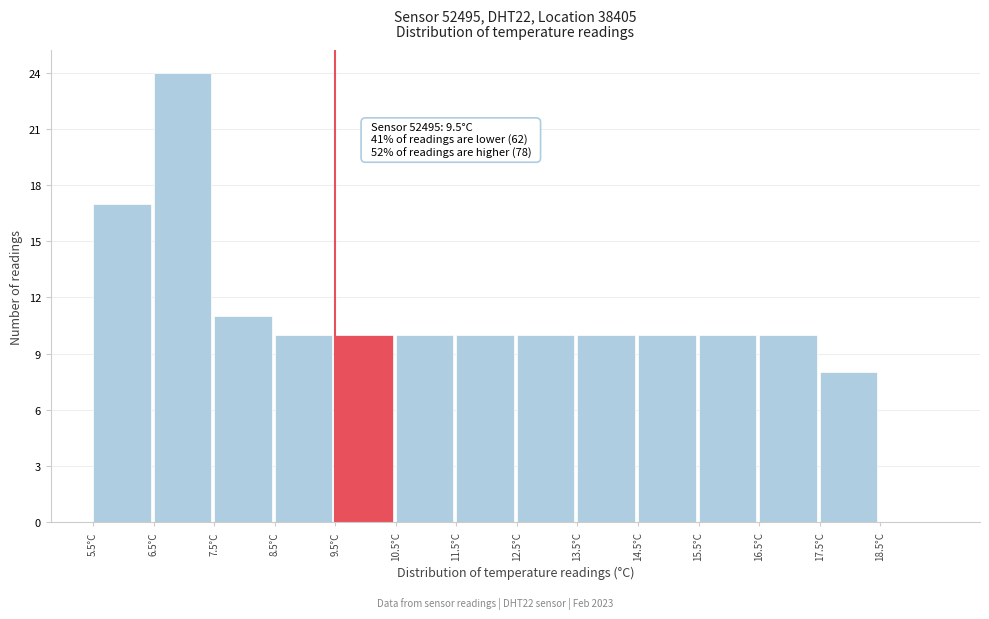

Which range on the x-axis has the tallest bar?

6.5 to 7.5